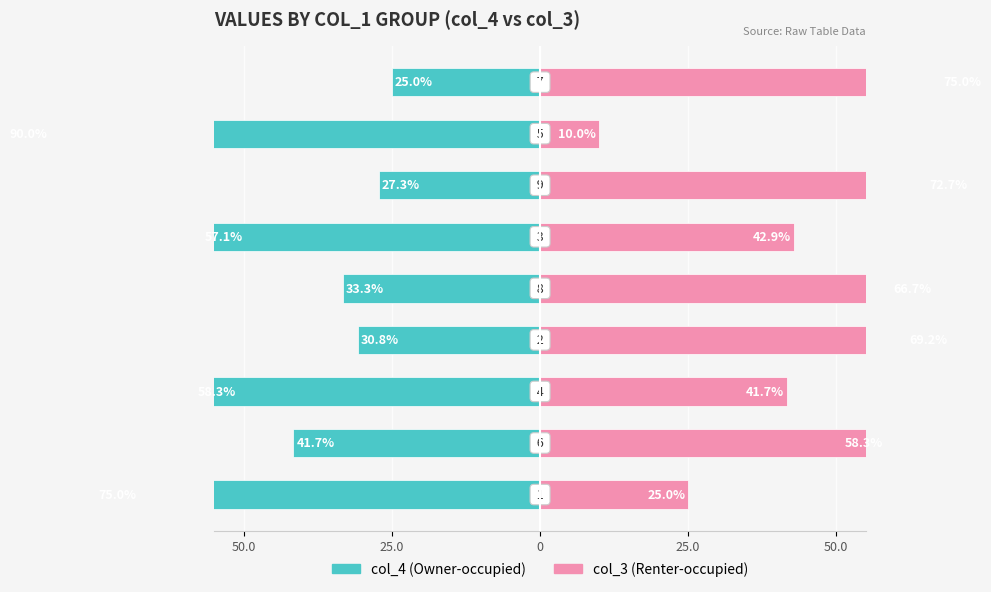

List the series in order of their overall mean, lowest first.

col_4 (Owner-occupied), col_3 (Renter-occupied)